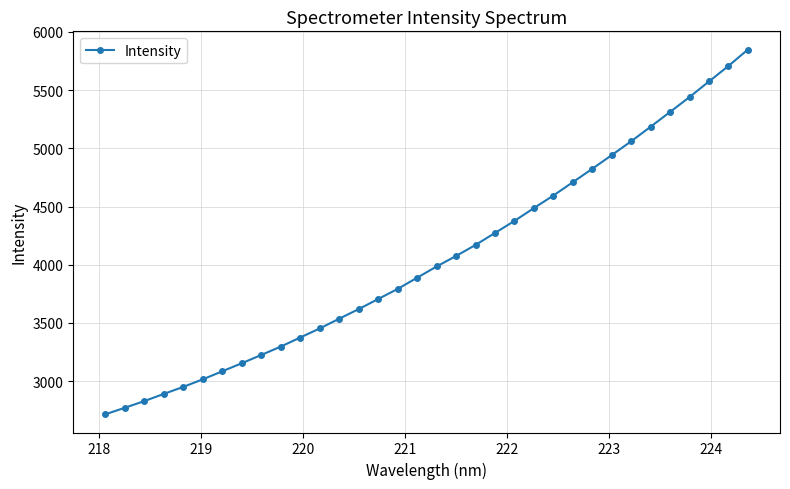

What is the average value?

4054.8